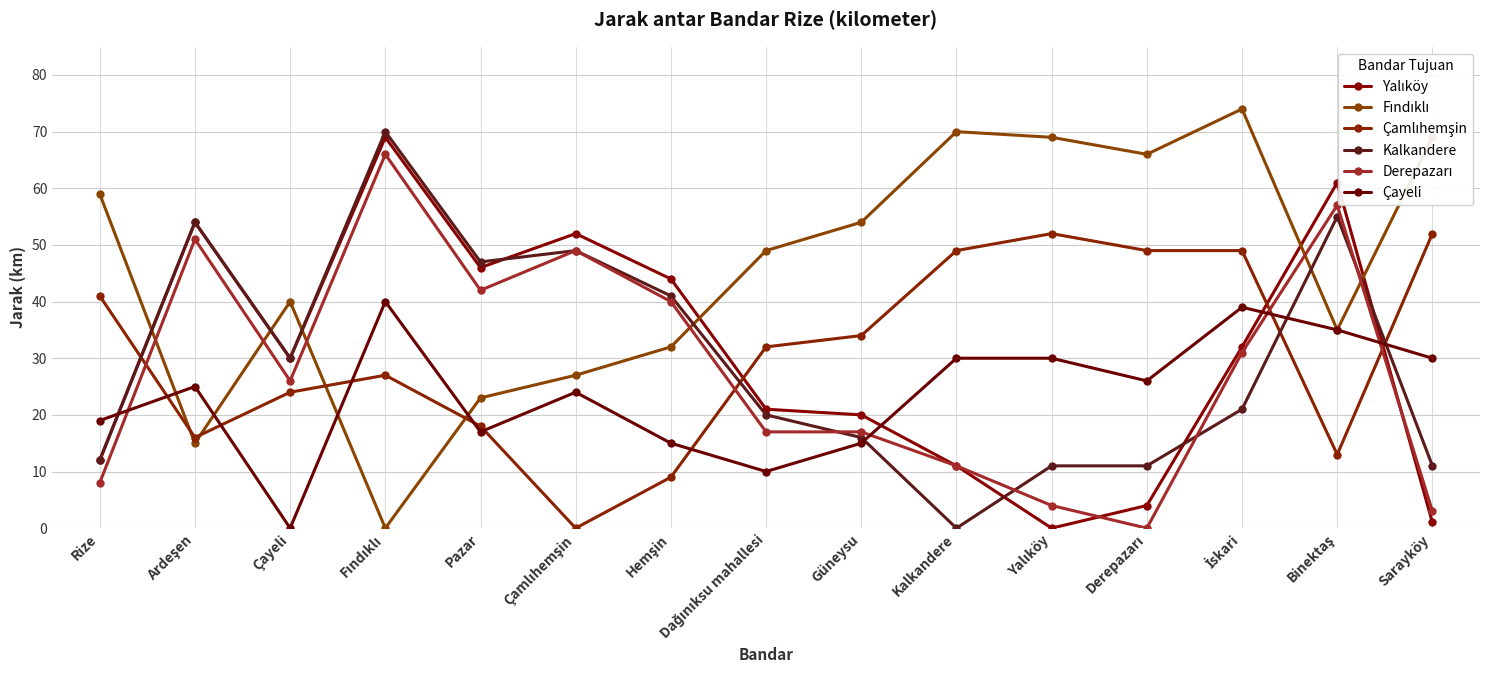

What is the average value of the Çayeli series?

24